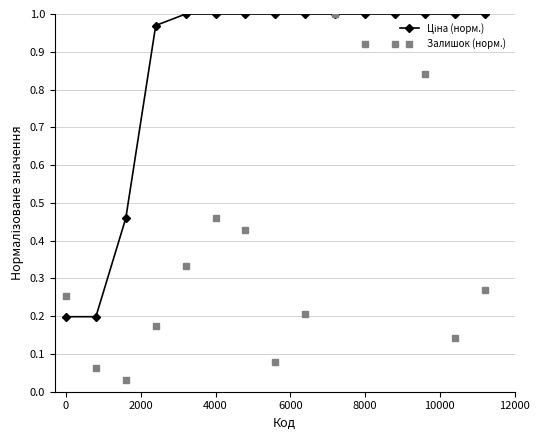

Which series has the largest range (max minus min)?

Залишок (норм.)